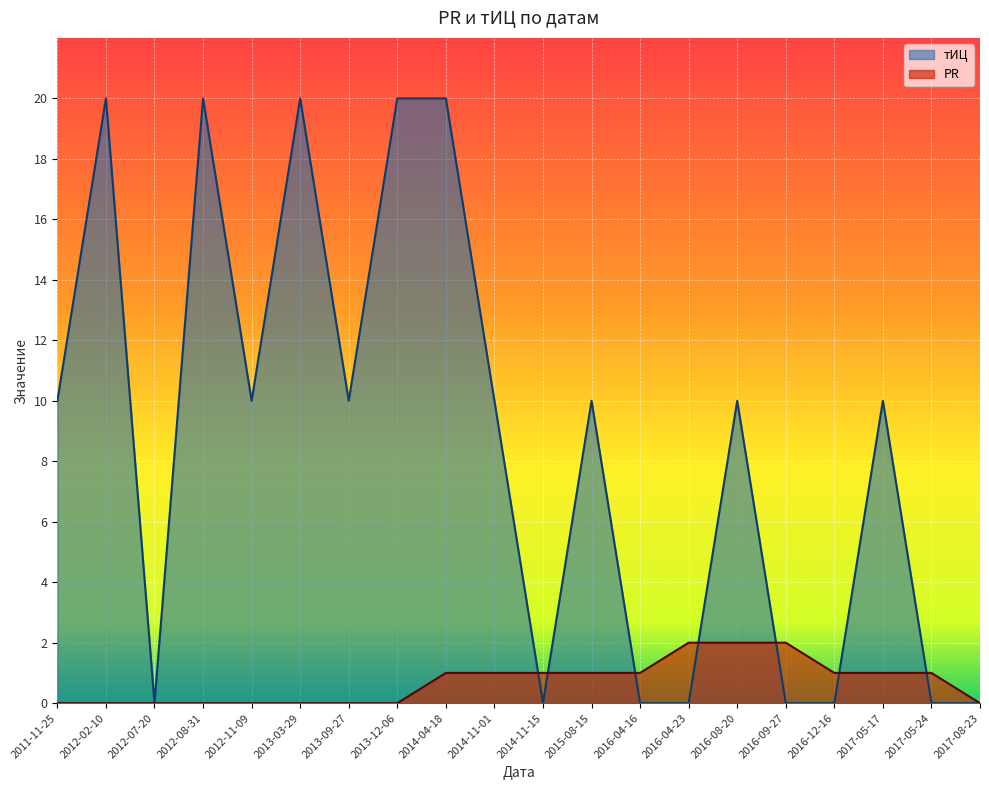

After their last crossing, which series has the higher values: PR or тИЦ?

PR